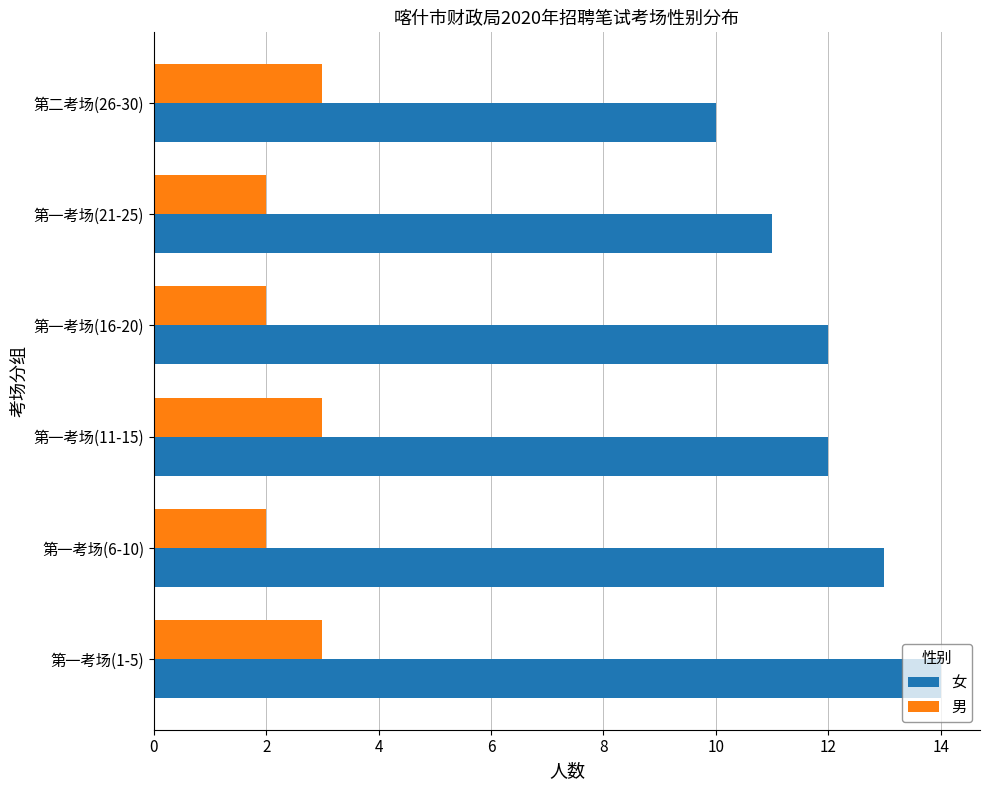

What is the difference between the second highest and minimum values in the 男 series?

1